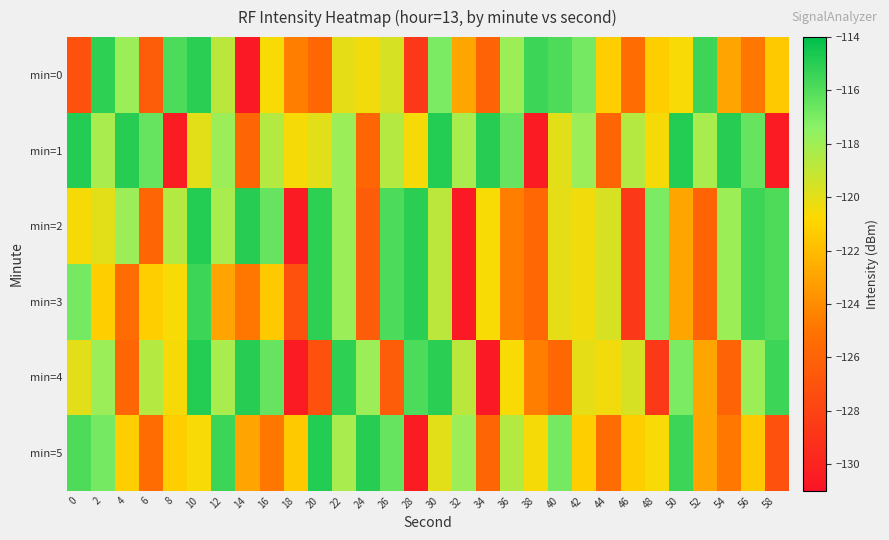

Rank the series by their maximum value, from highest to lowest.

min=1, min=2, min=4, min=5, min=0, min=3